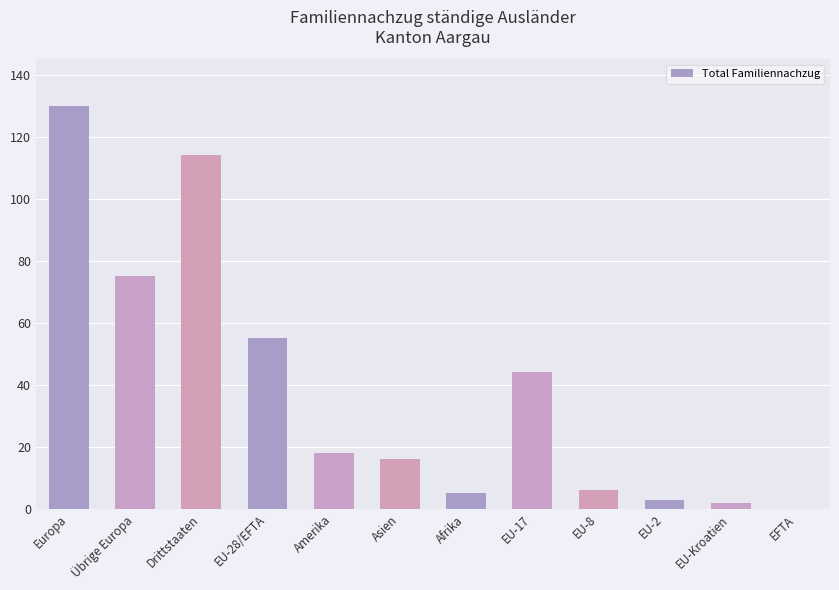

What is the difference between the values at EU-Kroatien and Amerika?

16